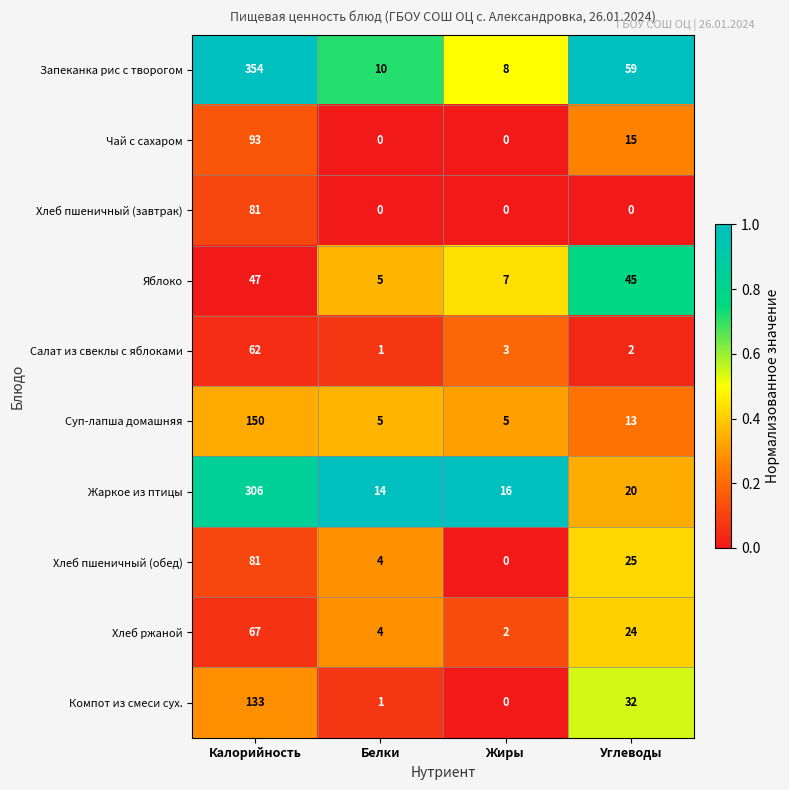

True or false: Чай с сахаром has a value of 15 at Углеводы.

True